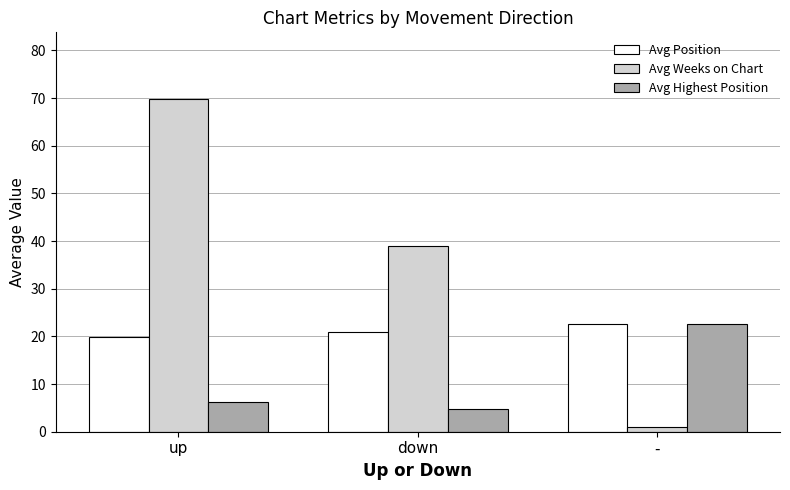

What is the average value of the Avg Position series?

21.2